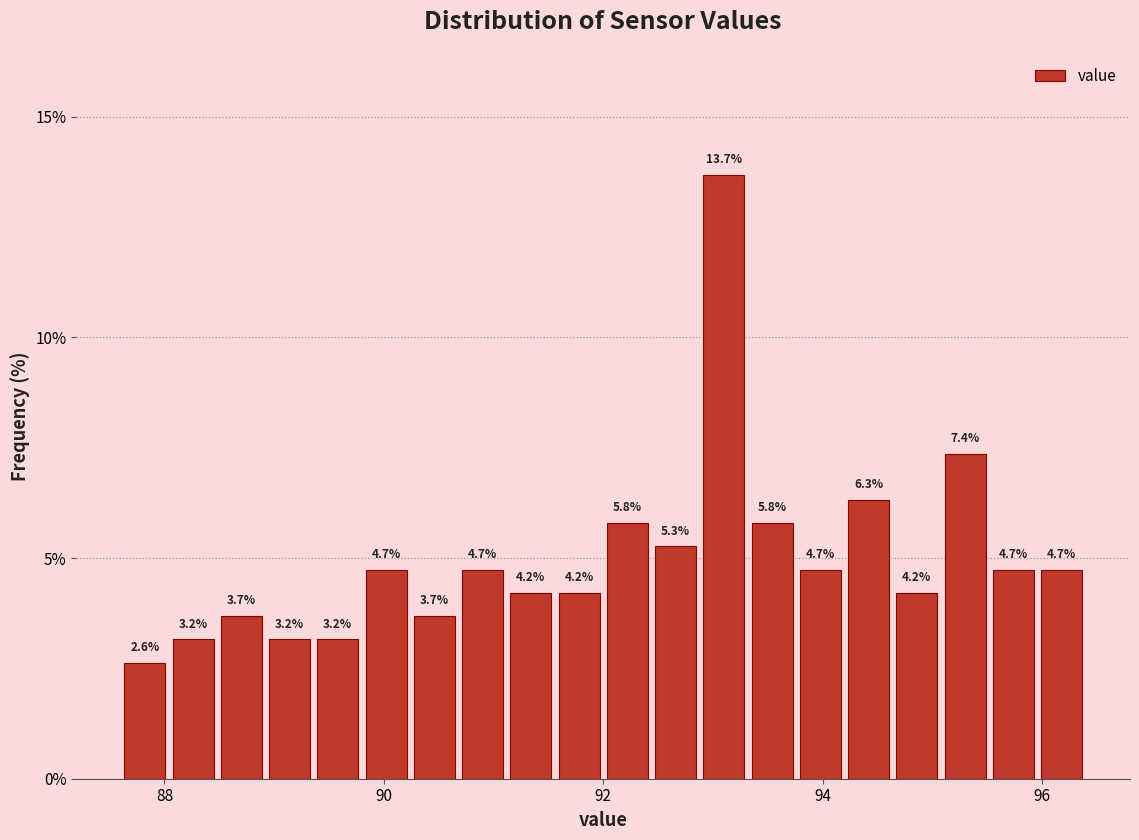

Around what value on the x-axis is the tallest bar? Give the approximate position of its centre, as read against the axis.

93.2